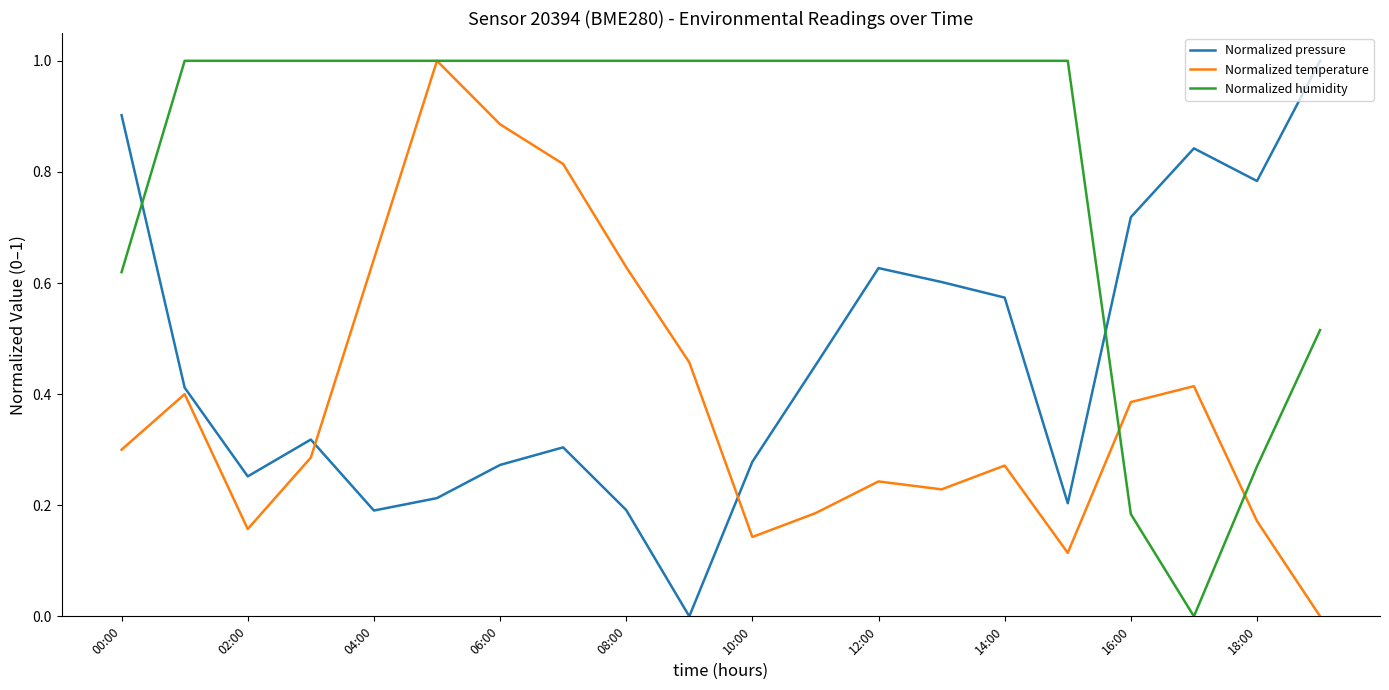

Which series ends up on top after the final intersection of Normalized pressure and Normalized humidity?

Normalized pressure